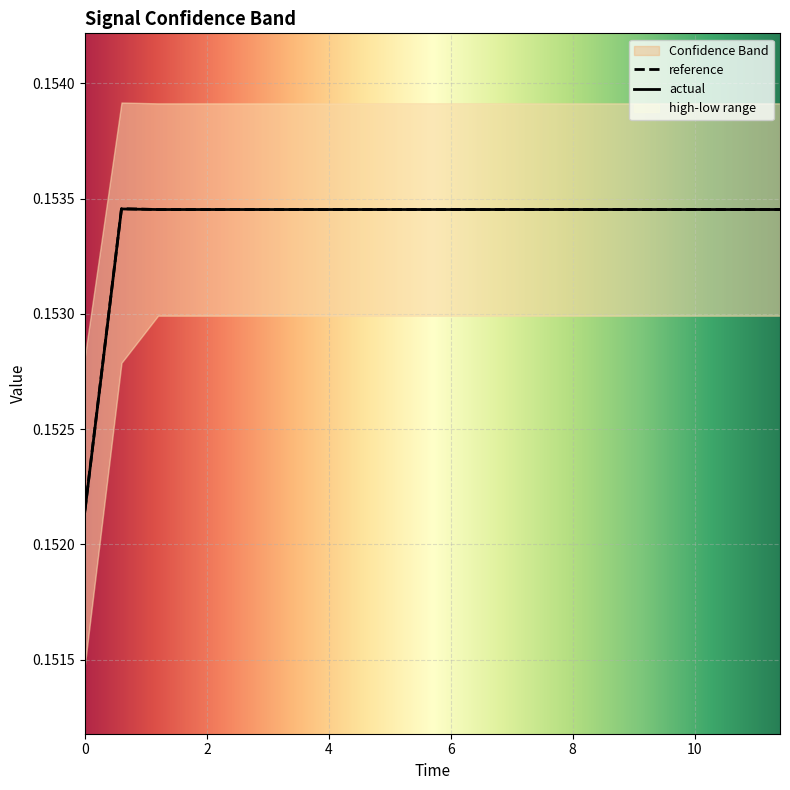

At which category does reference reach its first local peak?

0.6